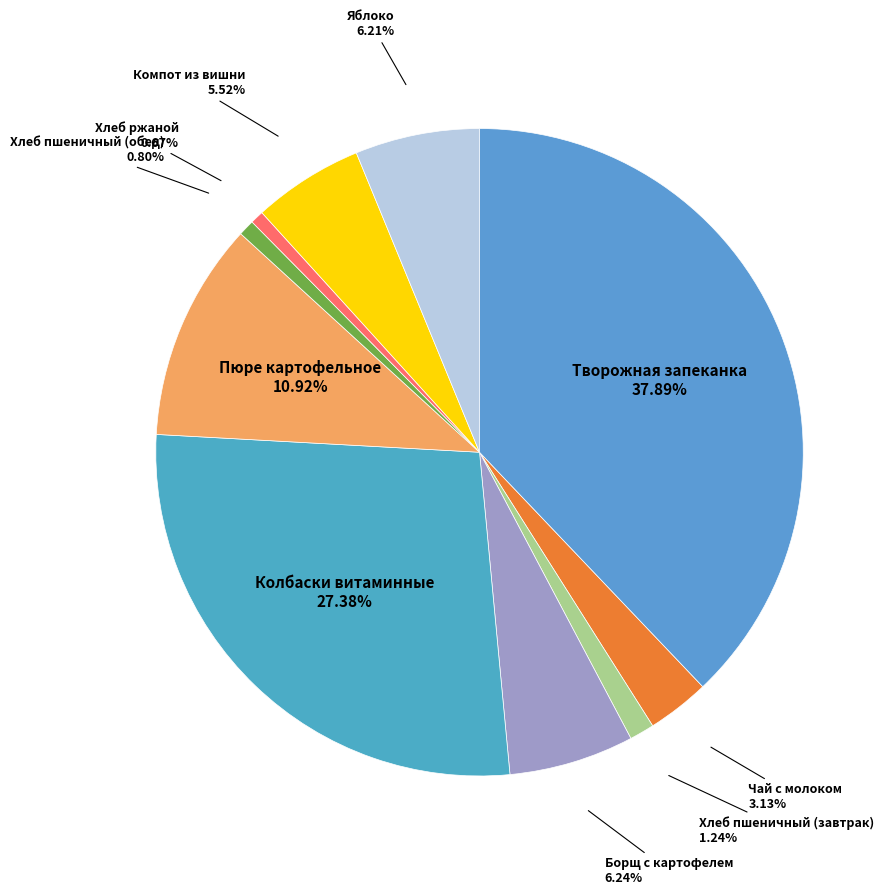

Is it true that Борщ с картофелем is 6% of the pie?

True